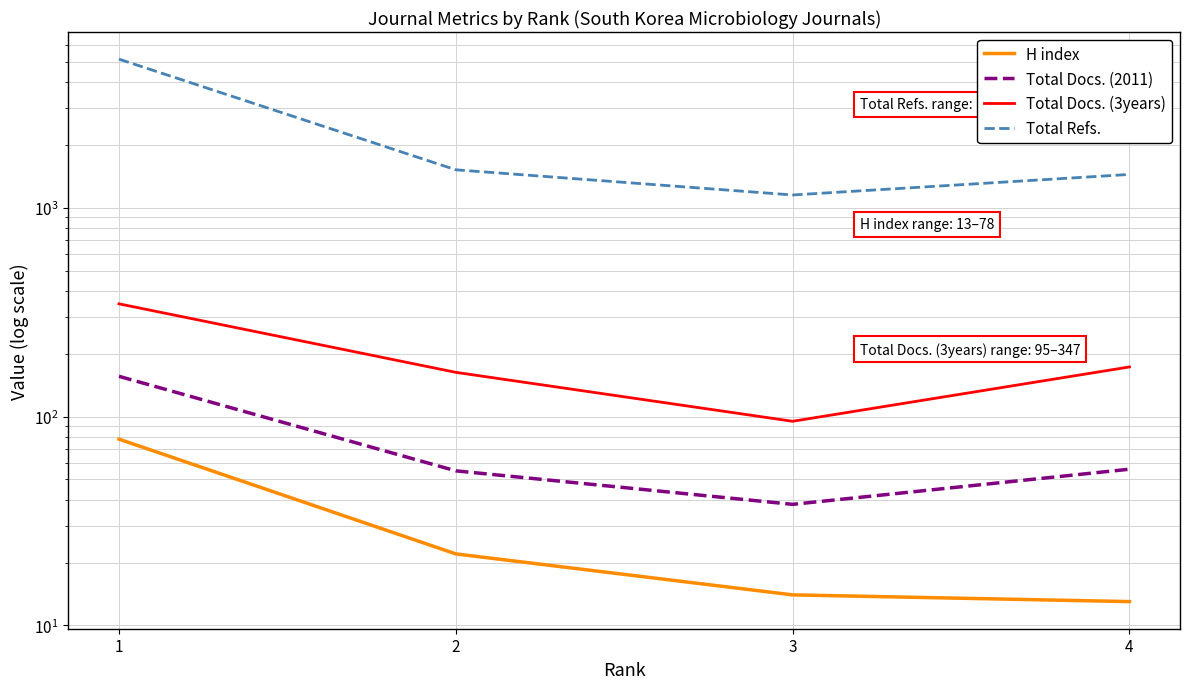

What is the difference between the maximum and minimum values in the H index series?

65